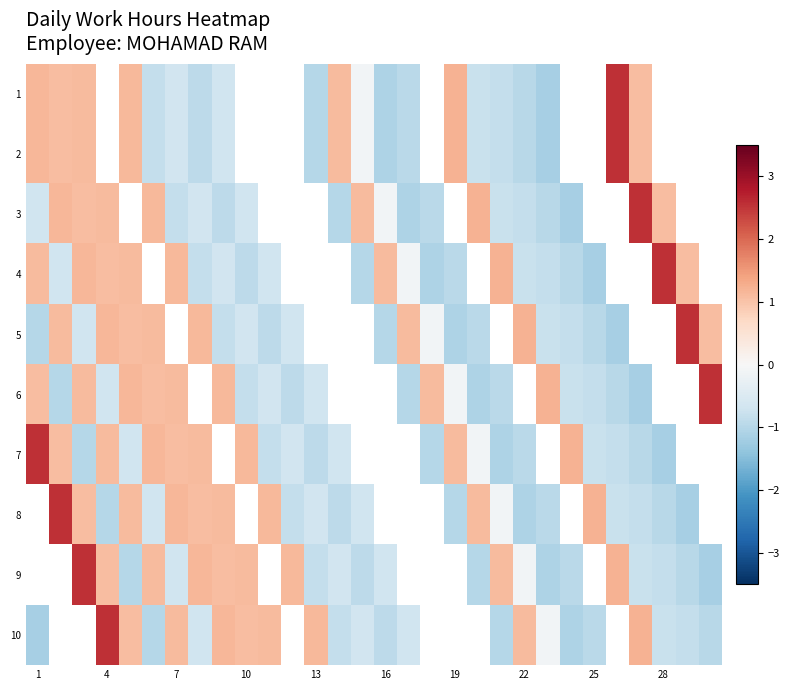

What is the difference between the maximum and minimum values in the 2 series?

3.7